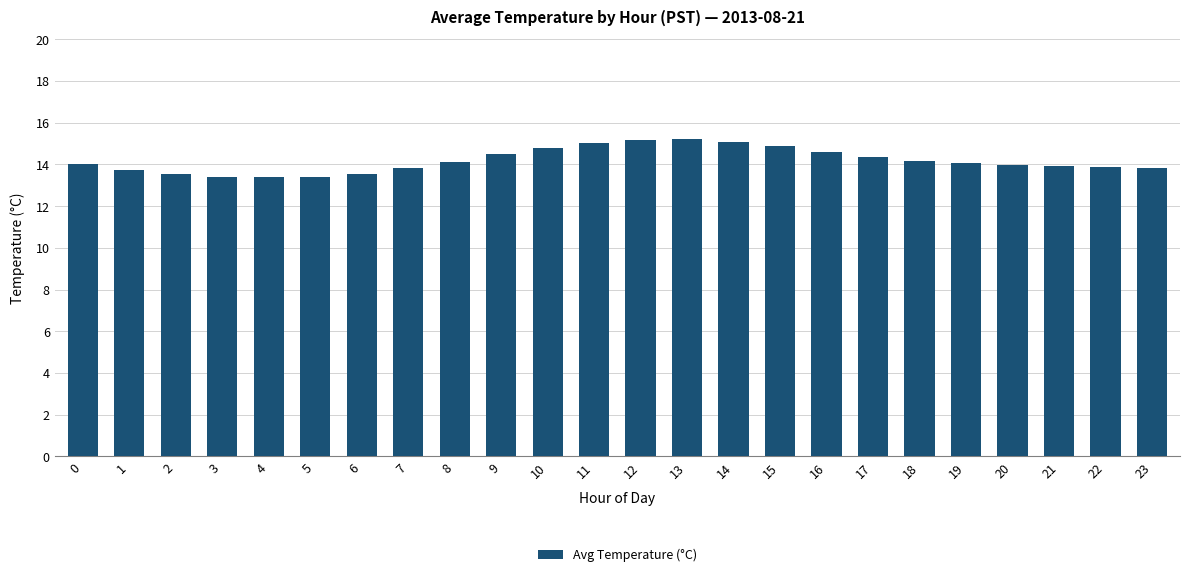

Does the chart contain stacked bars?

No